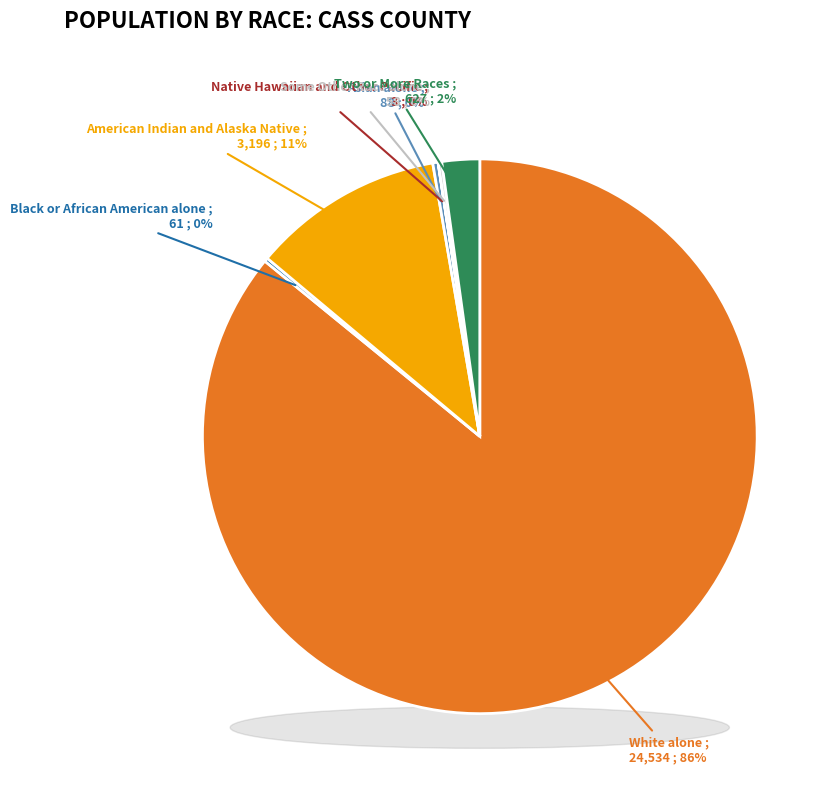

Which category has the biggest portion of the pie?

White alone